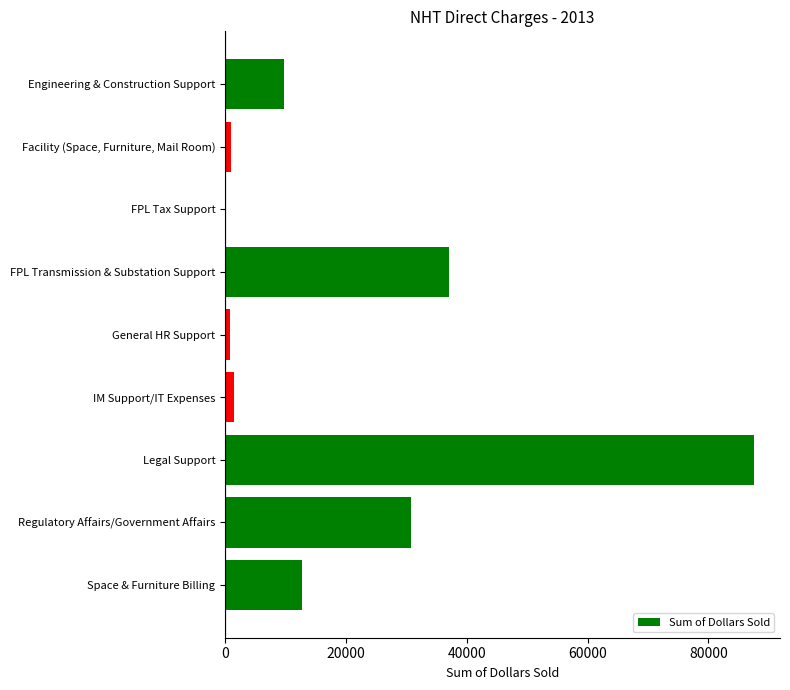

Which category has the highest value across all series?

Legal Support